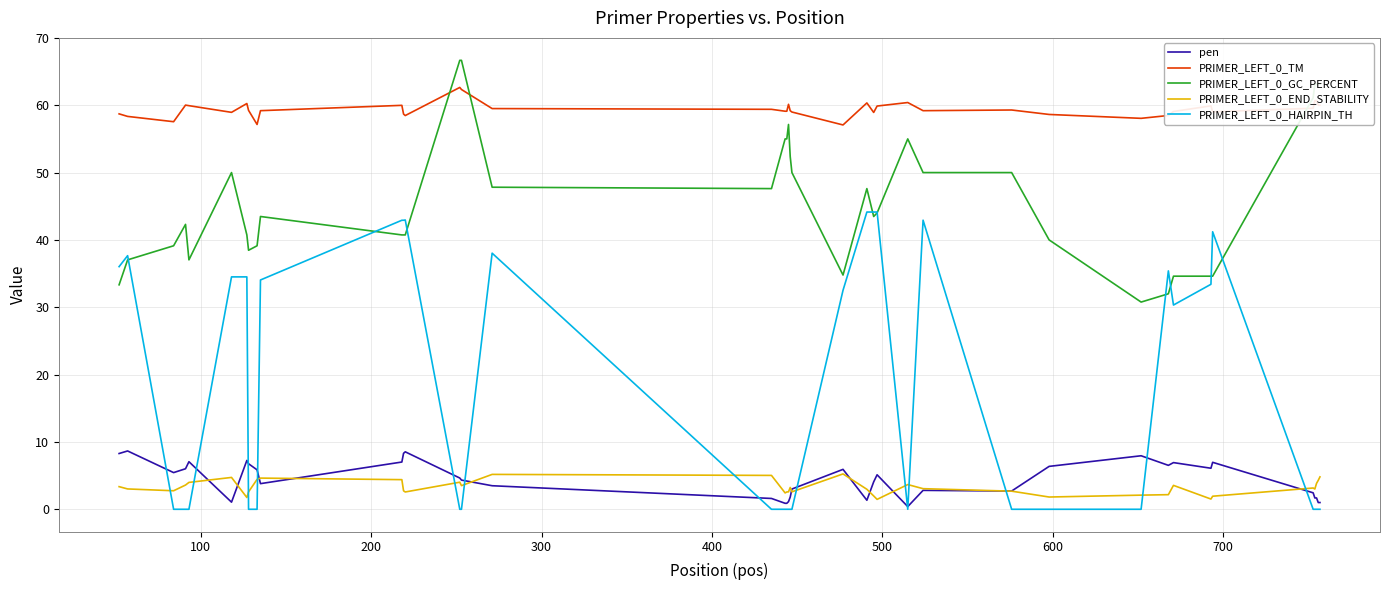

Rank the series by their maximum value, from highest to lowest.

PRIMER_LEFT_0_GC_PERCENT, PRIMER_LEFT_0_TM, PRIMER_LEFT_0_HAIRPIN_TH, pen, PRIMER_LEFT_0_END_STABILITY